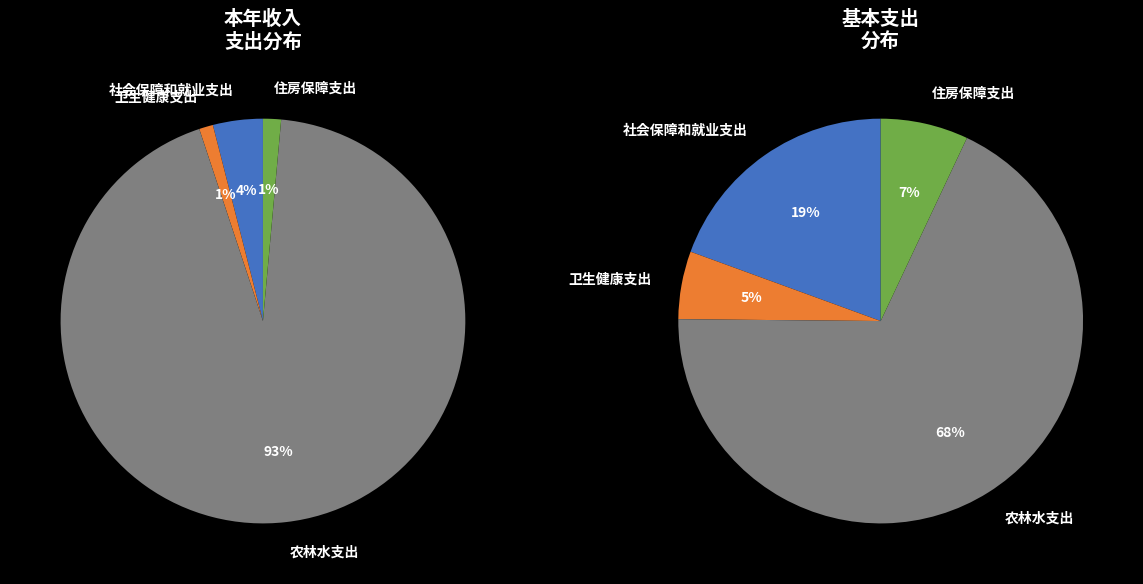

Which category has the smallest portion of the pie?

卫生健康支出